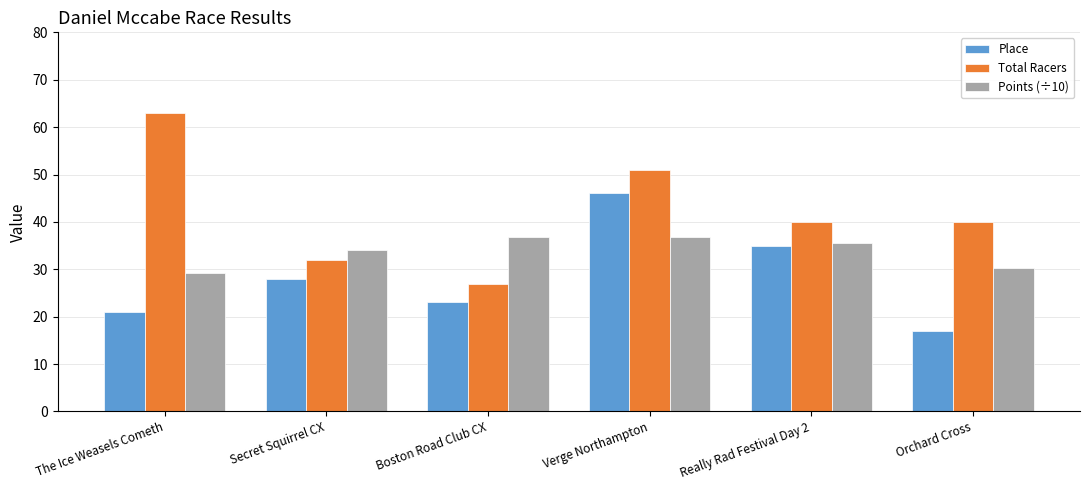

What is the total value across all series at Orchard Cross?

87.2